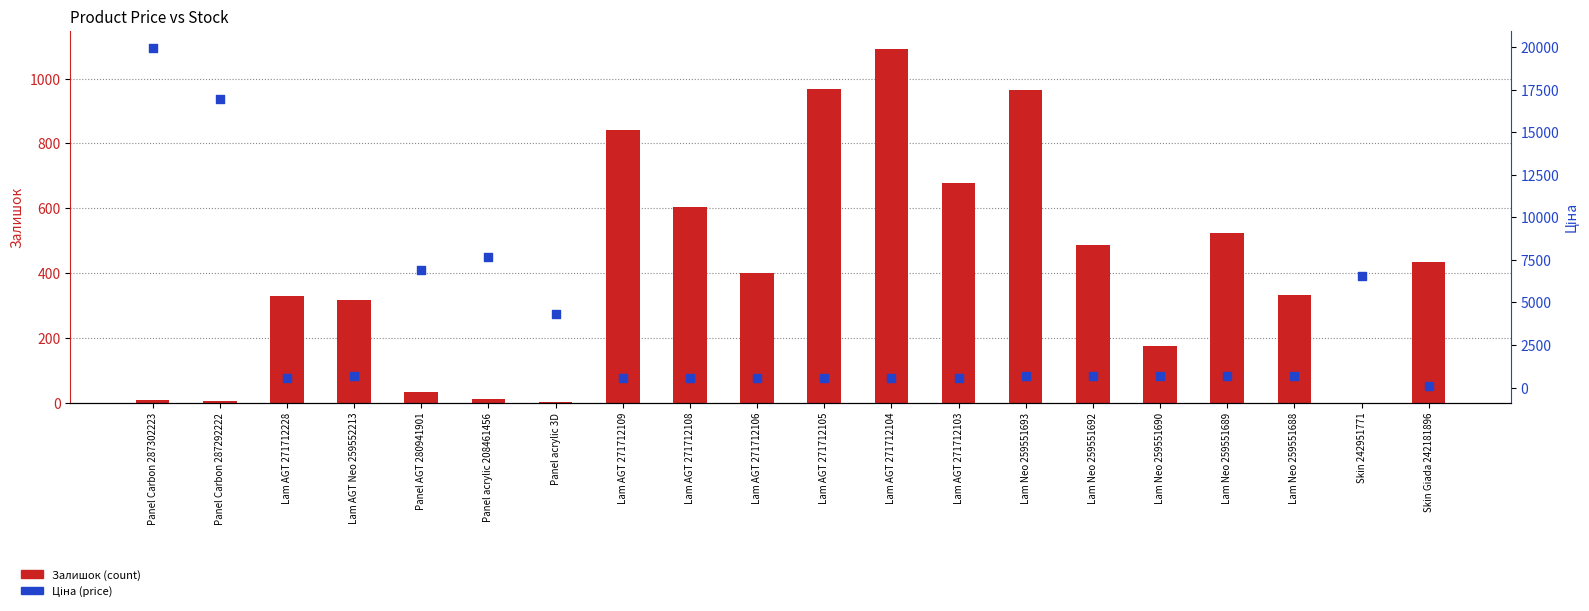

Which series has the largest Y range (max minus min)?

Ціна (price)